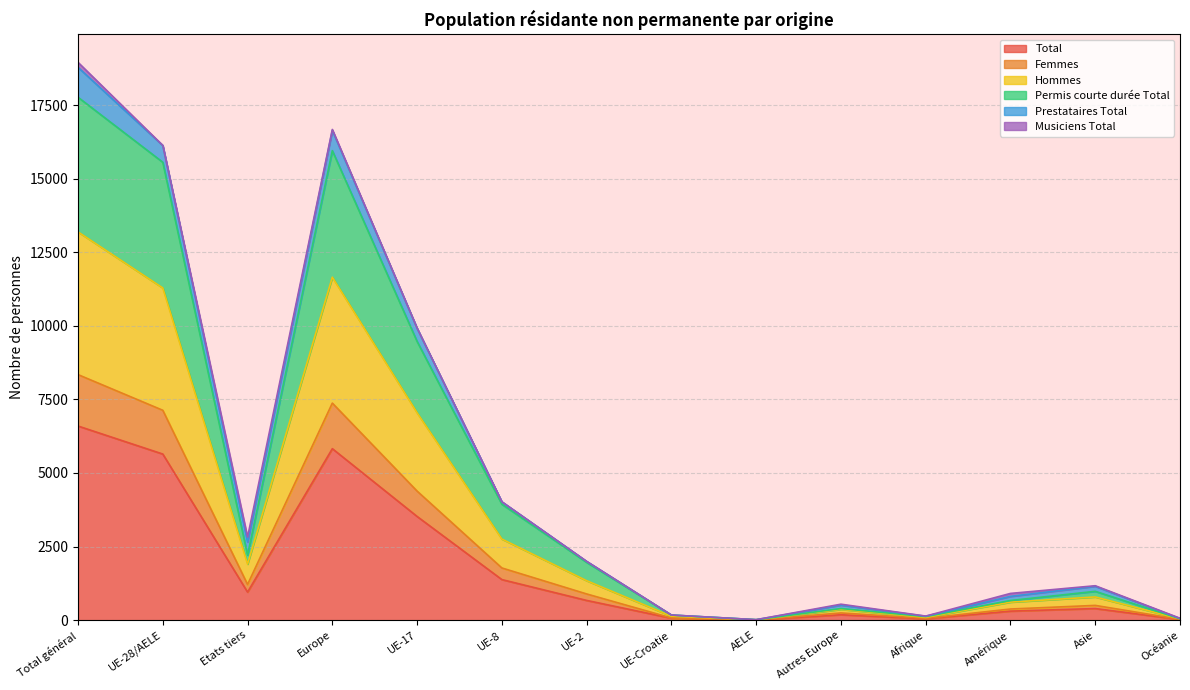

At which label does Hommes first exceed 1340?

Total général